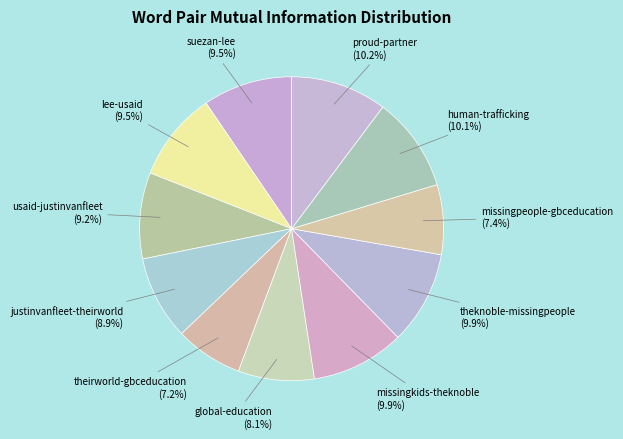

What is the smallest slice in the pie chart?

theirworld-gbceducation